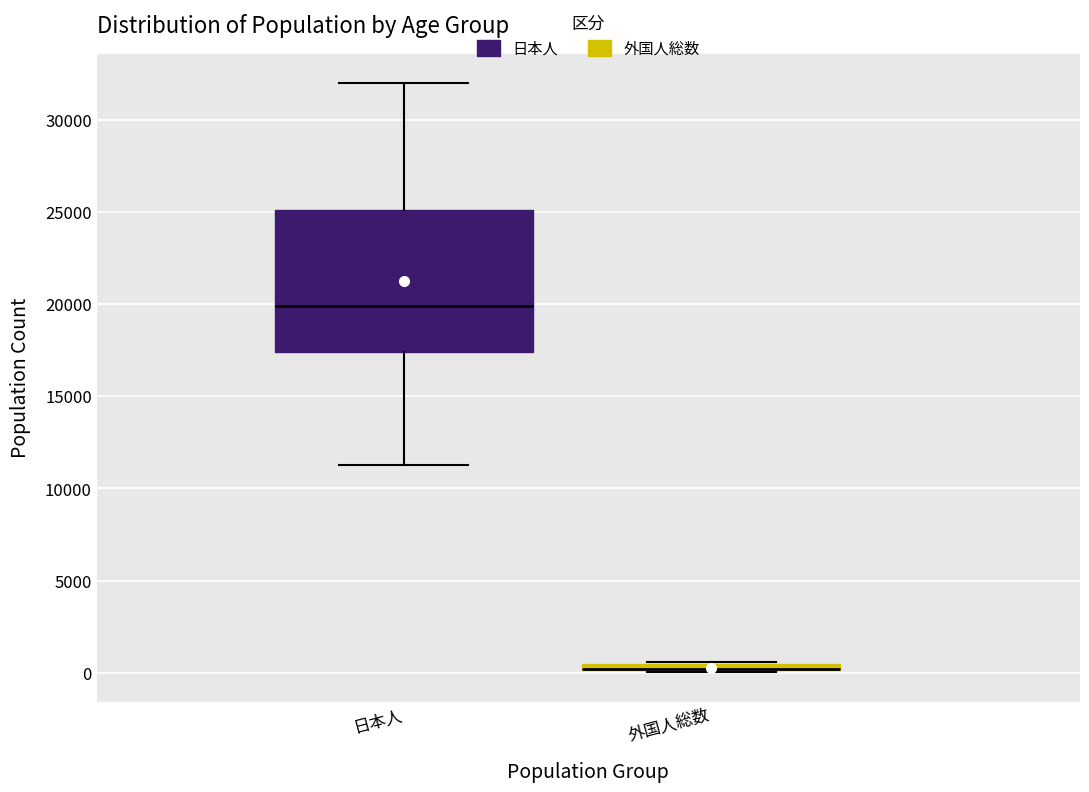

Comparing the boxes themselves (not the whiskers), which one is the tallest?

日本人